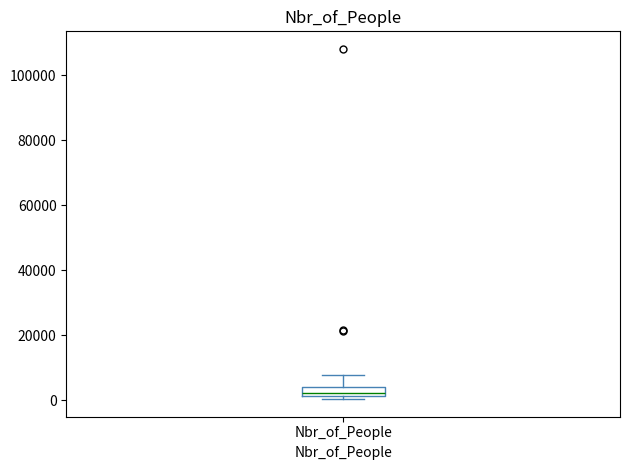

Where is the lower edge of the box for Nbr_of_People on the y-axis? The values are not printed on the chart, so give them approximately, as read against the axis.

2000